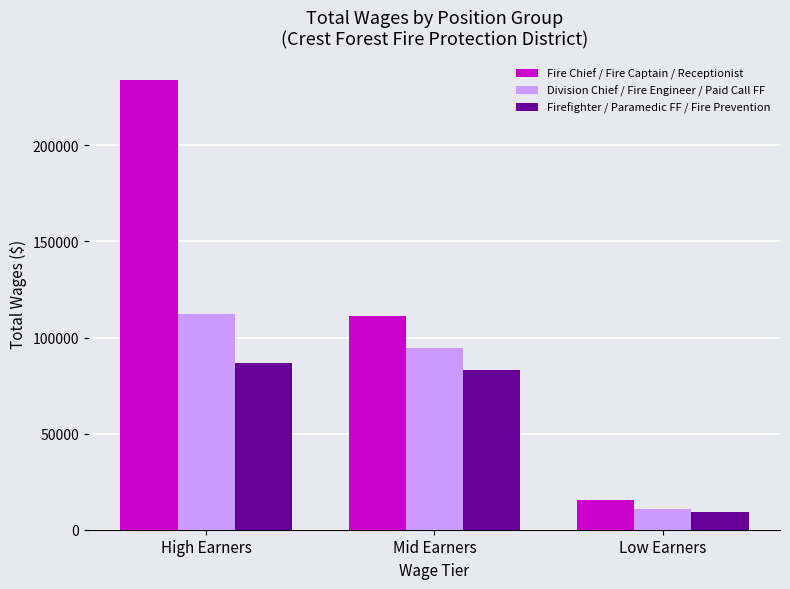

What is the difference between the highest and lowest values at Mid Earners?

27901